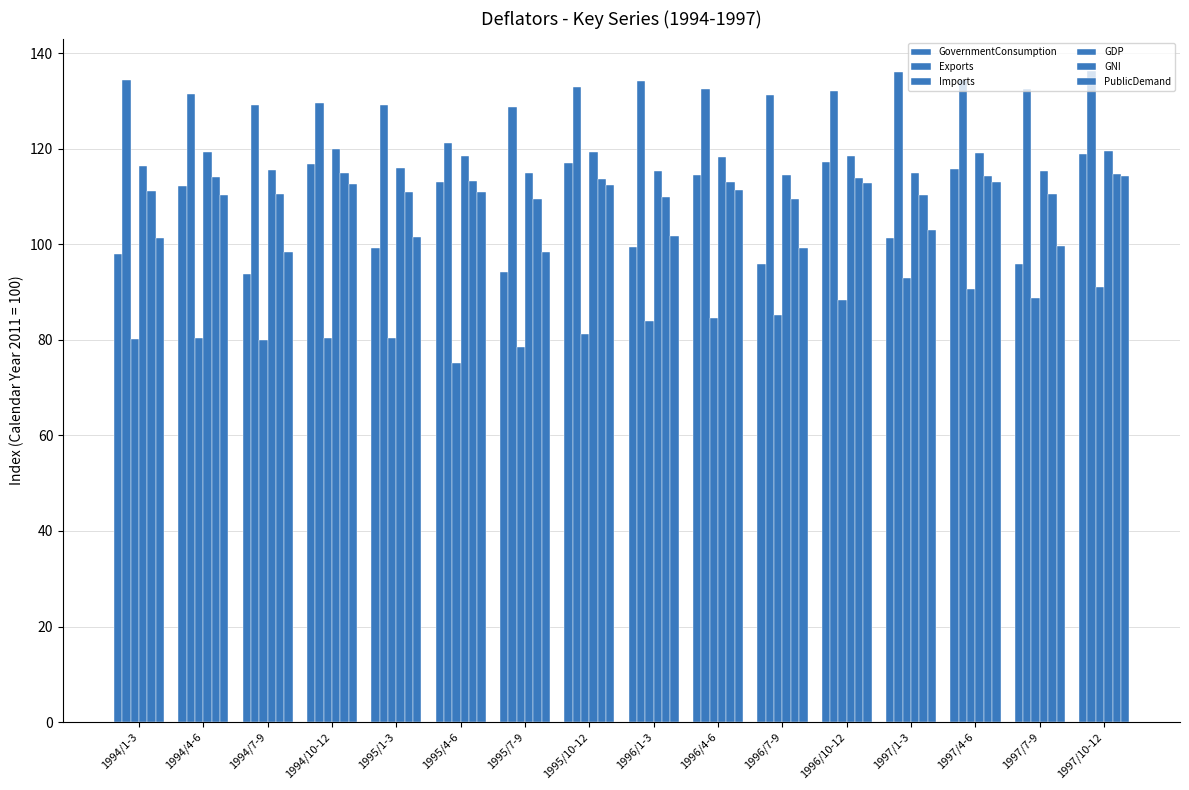

Are the bars horizontal?

No